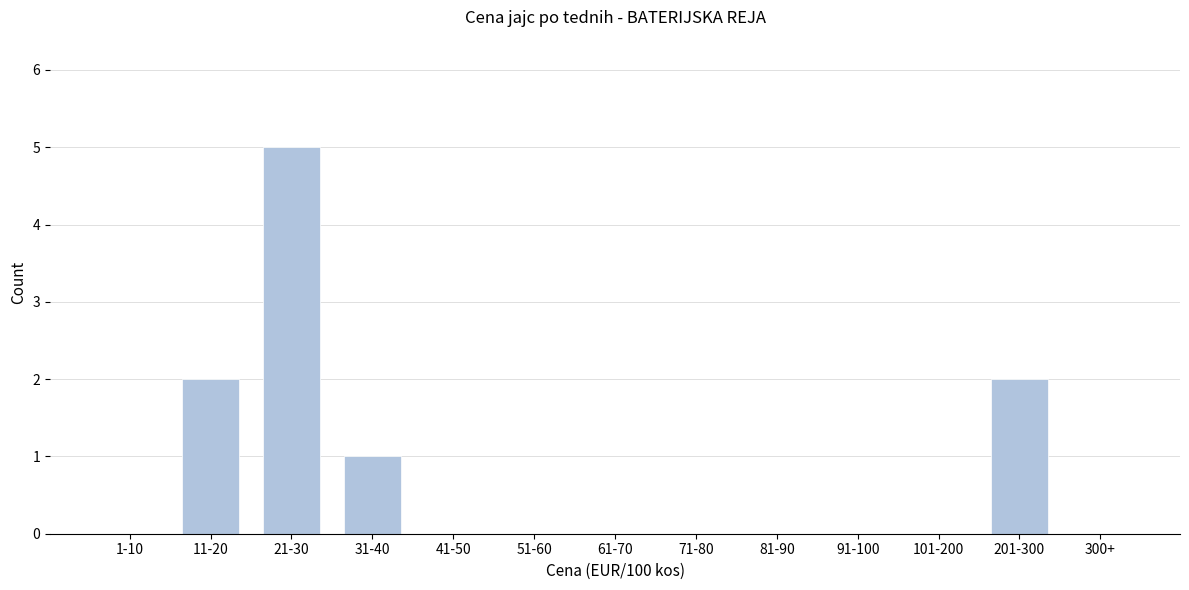

Reading right to left, transcribe all the data shown in this chart.

300+=0	201-300=2	101-200=0	91-100=0	81-90=0	71-80=0	61-70=0	51-60=0	41-50=0	31-40=1	21-30=5	11-20=2	1-10=0